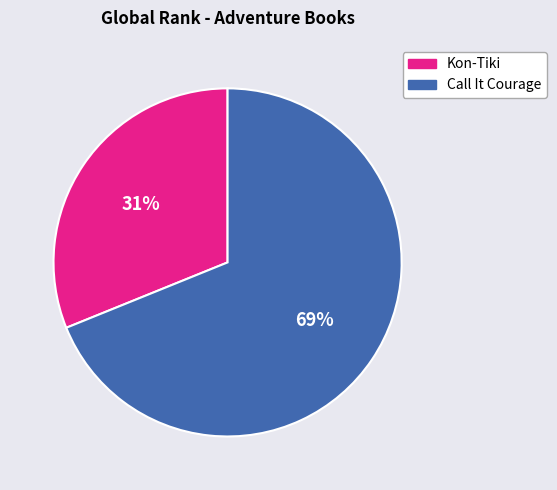

Rank the categories by value from highest to lowest.

Call It Courage, Kon-Tiki